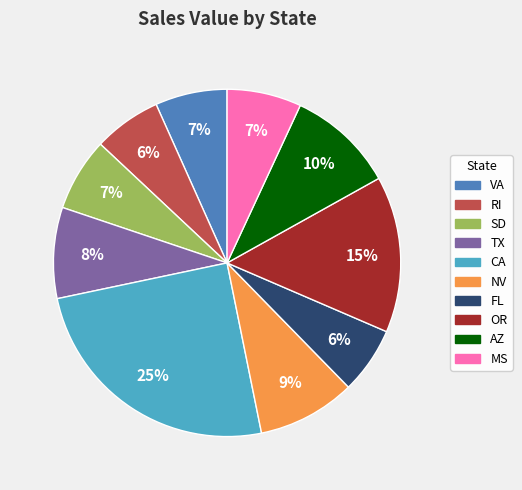

To the nearest percent, what is the average slice percentage?

10%